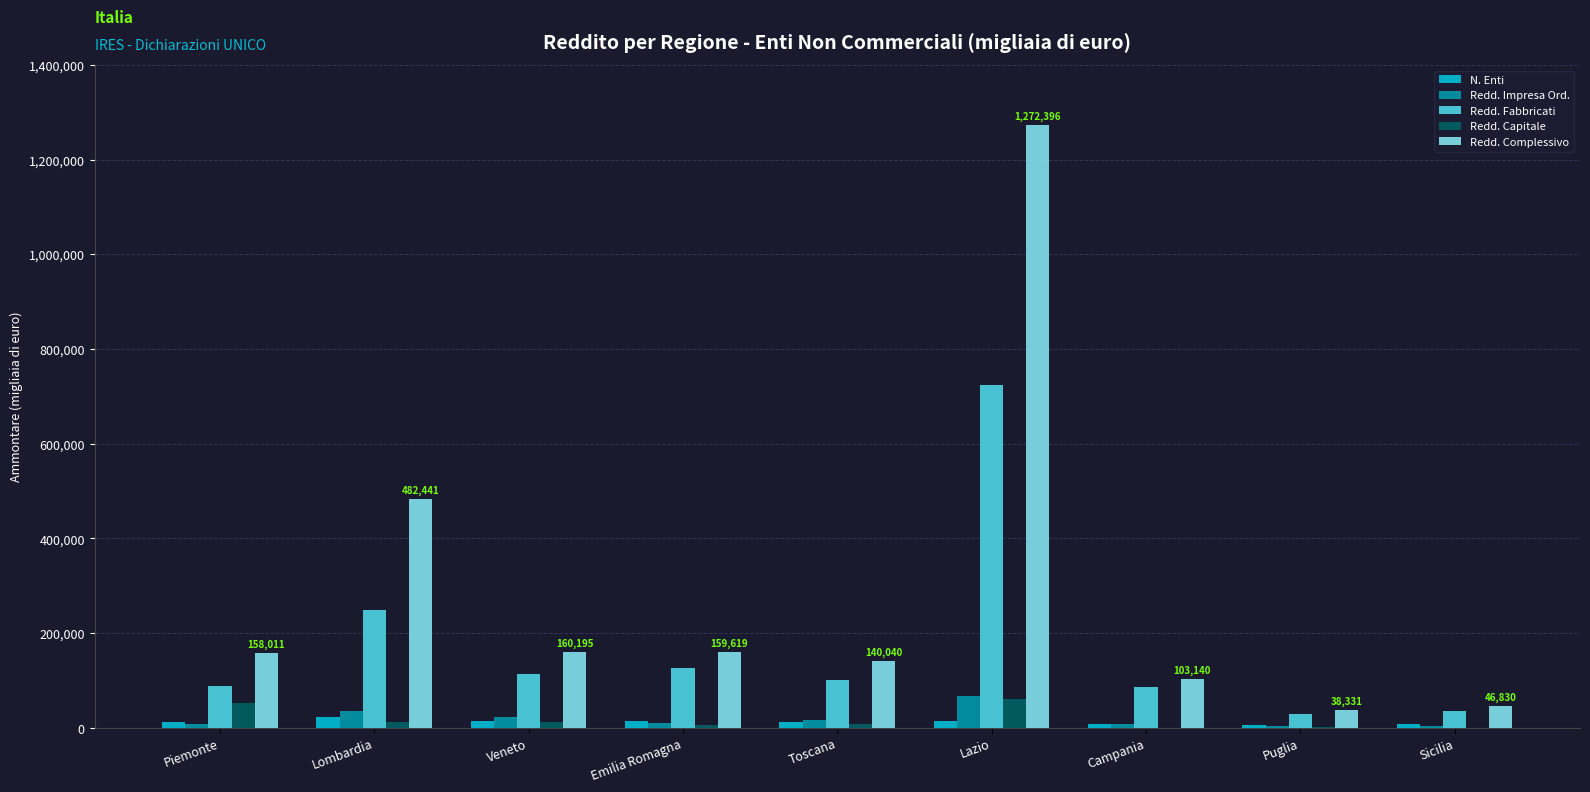

Is it true that Redd. Capitale equals 103666 at Lazio?

False